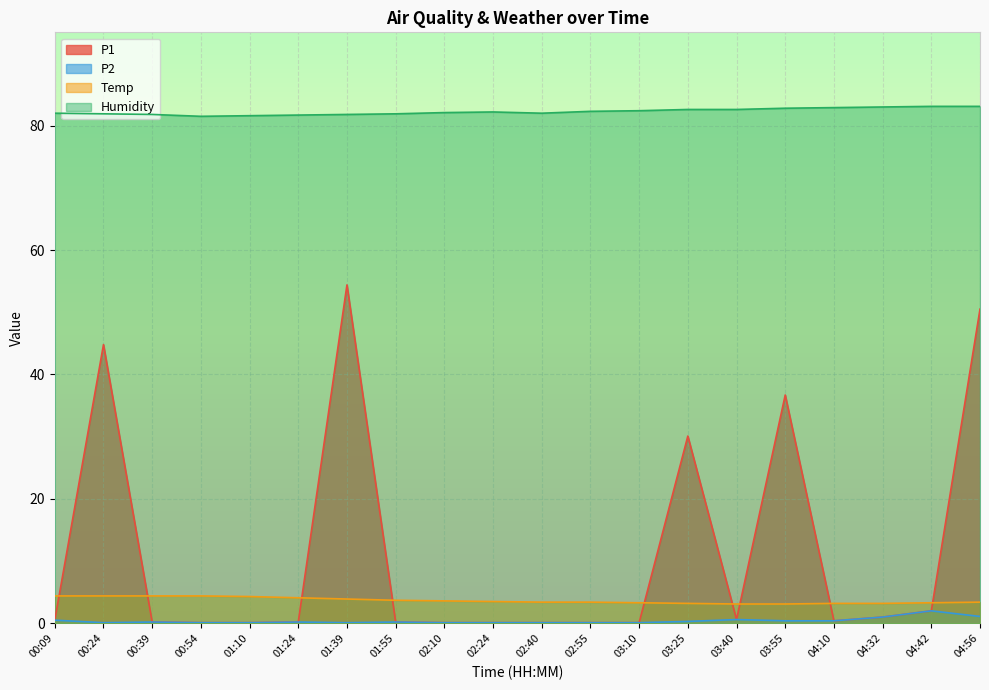

True or false: Temp and P2 cross at least once.

False